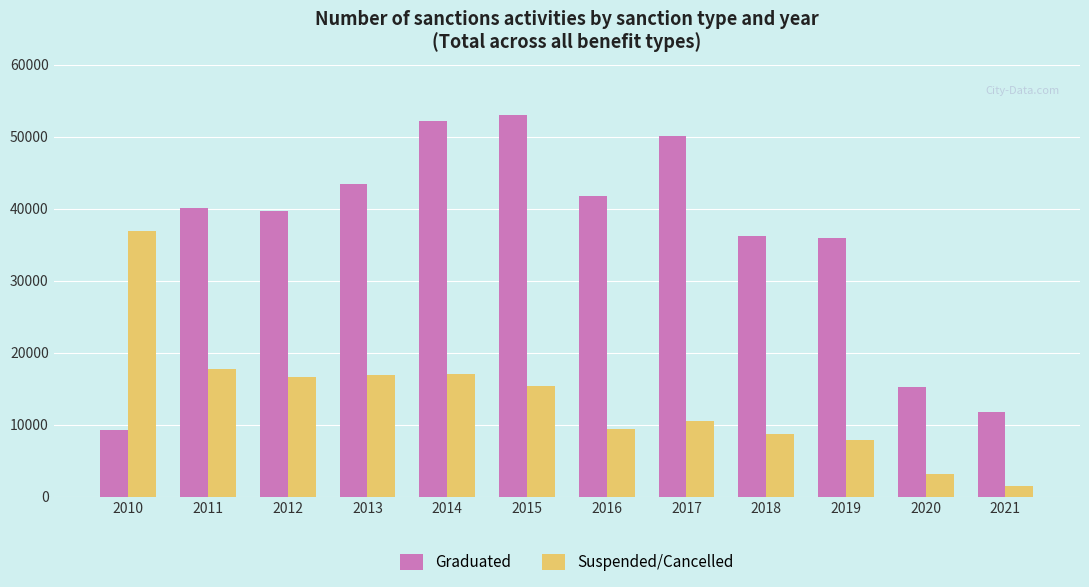

Rank the series by their maximum value, from highest to lowest.

Graduated, Suspended/Cancelled